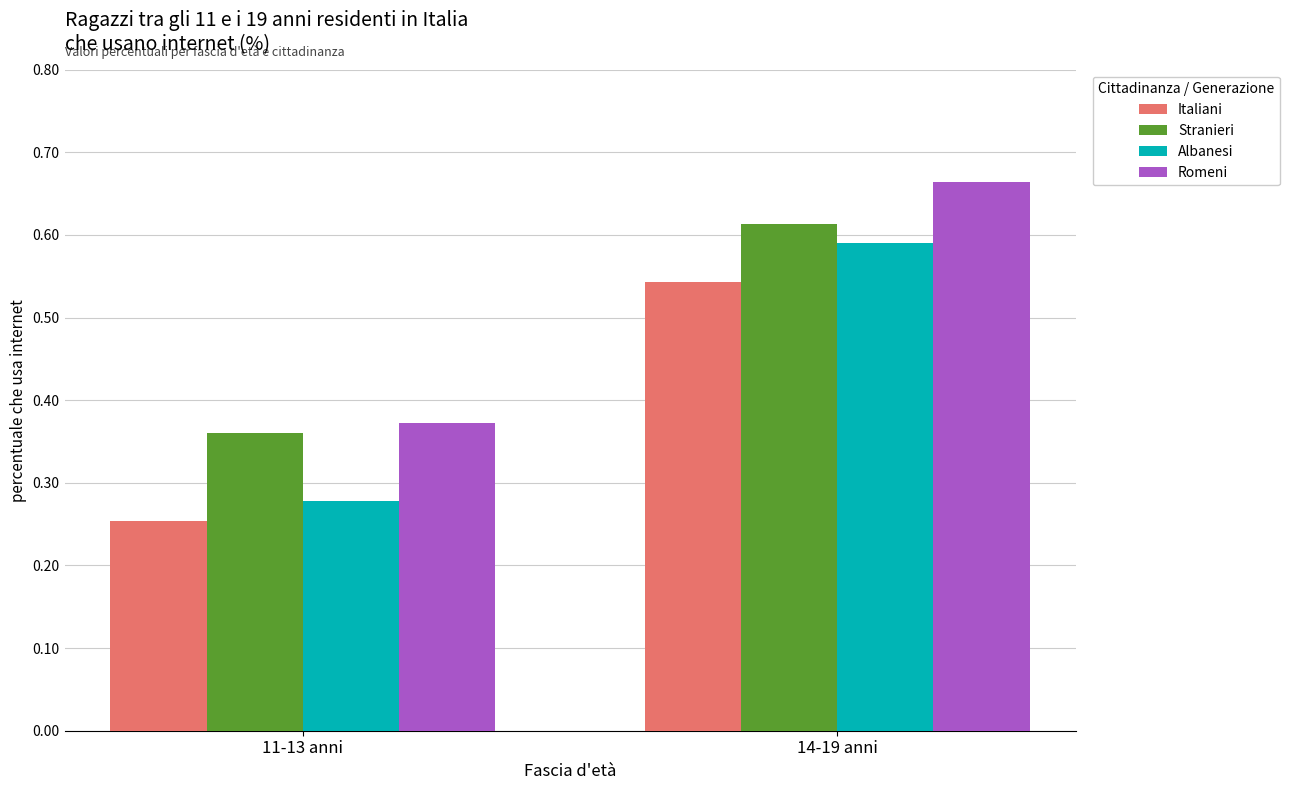

What is the average value of the Italiani series?

39.8